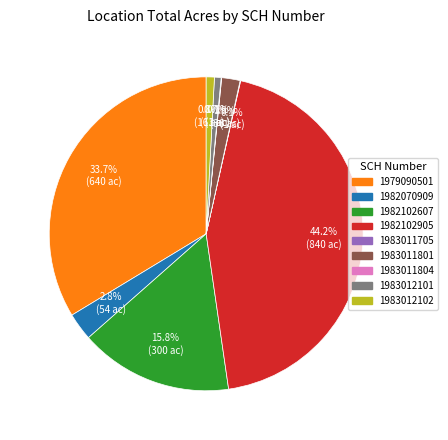

Approximately how many times larger is the value at 1982070909 compared to 1983012102?

3.4